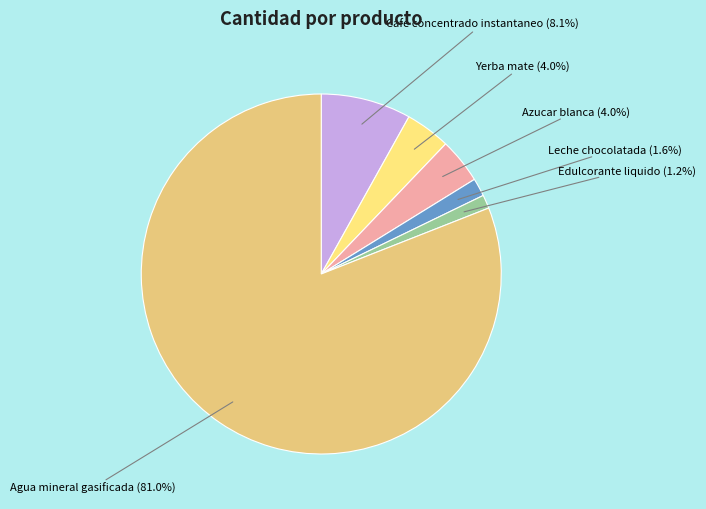

Count the number of slices in the pie.

6